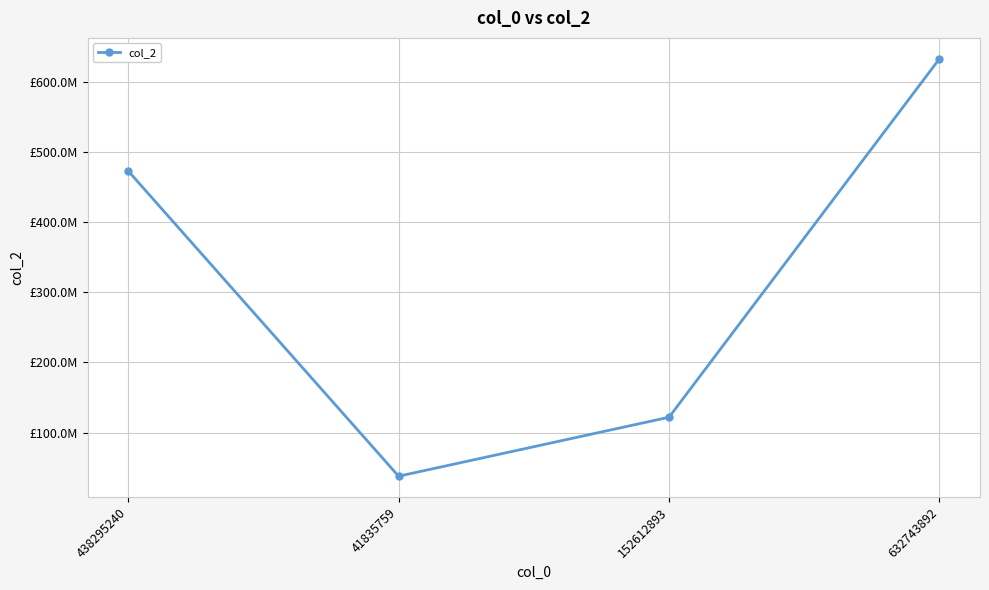

Which category has the highest value across all series?

632743892